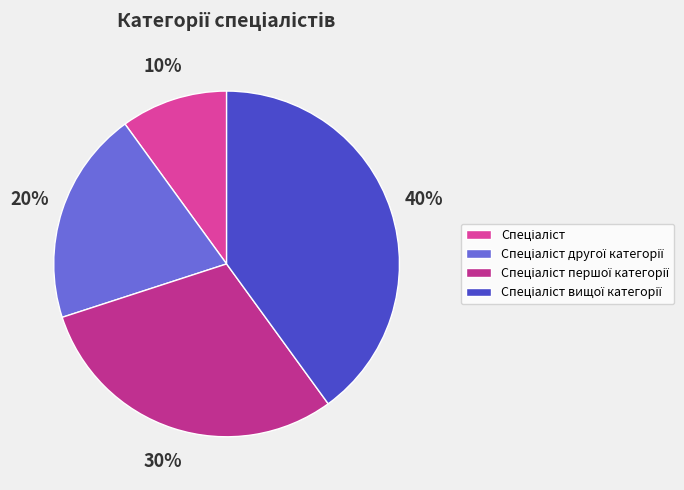

What portion of the pie excludes Спеціаліст вищої категорії?

60.0%